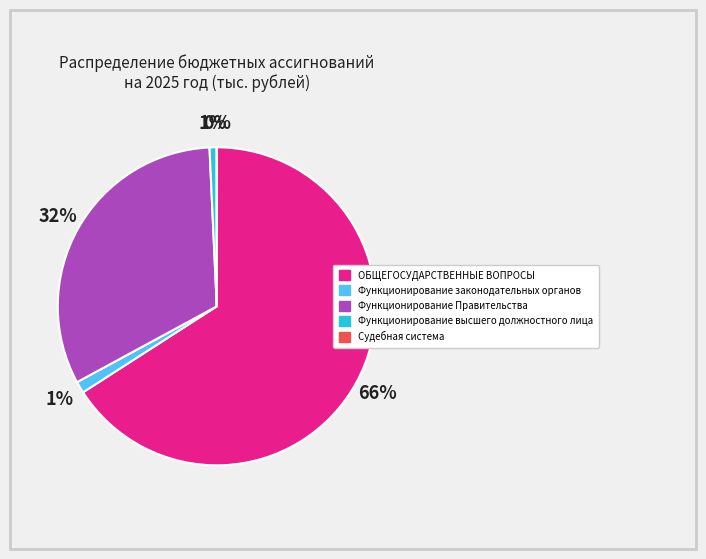

Which slice is the largest?

ОБЩЕГОСУДАРСТВЕННЫЕ ВОПРОСЫ